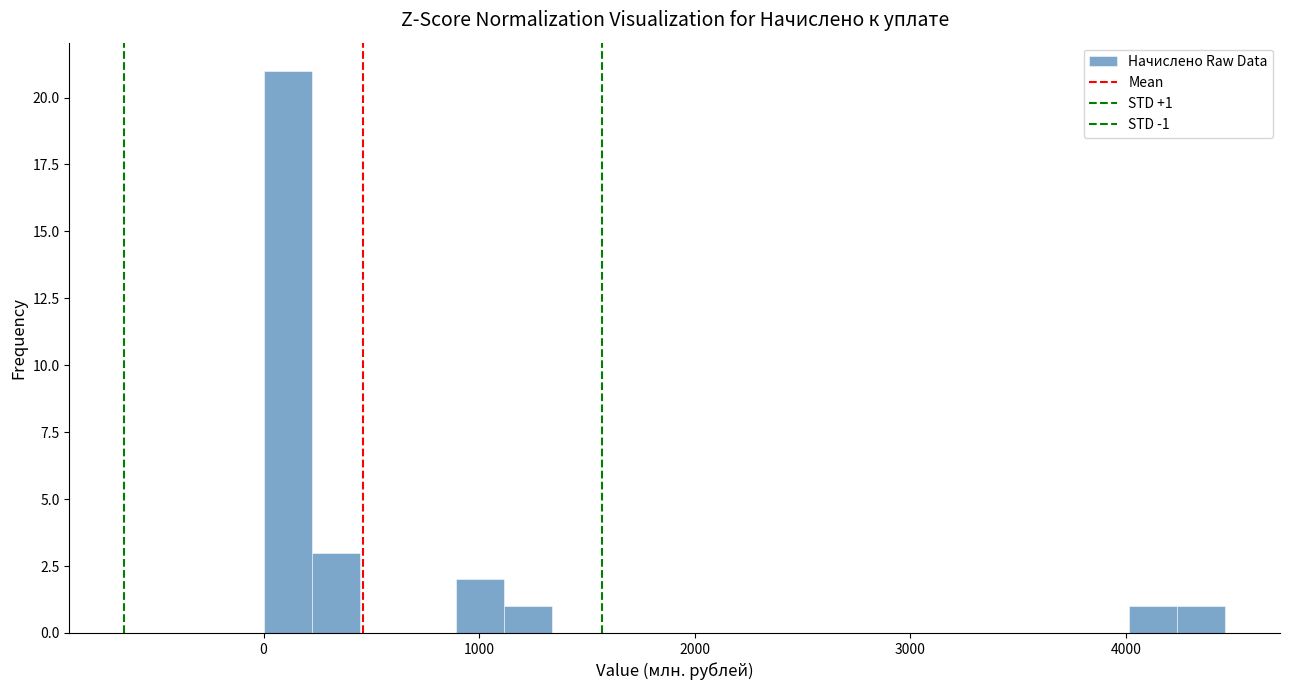

Around what value on the x-axis is the tallest bar? Give the approximate position of its centre, as read against the axis.

100